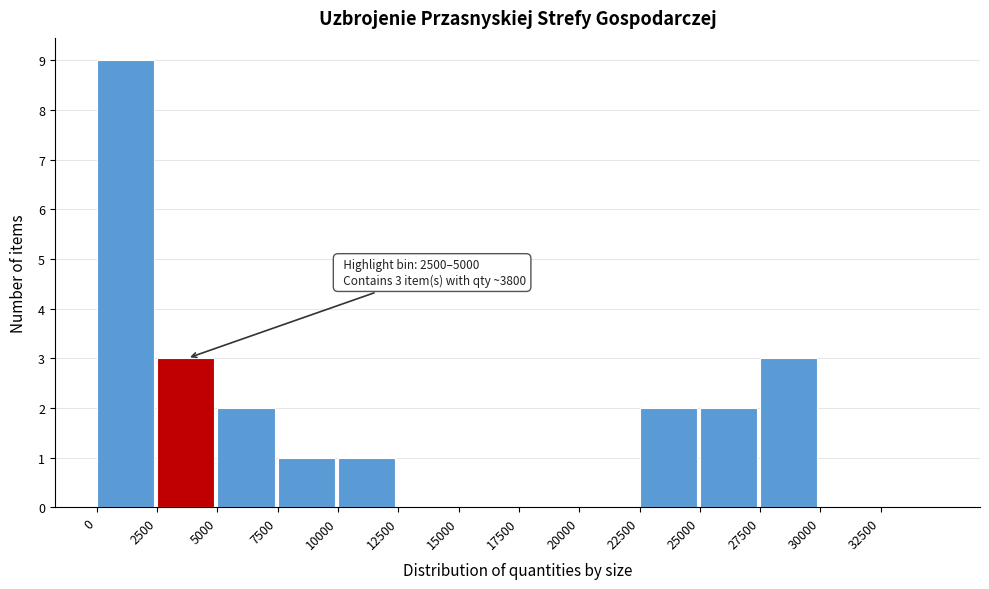

Over which range of the x-axis is the bar tallest?

0 to 2500